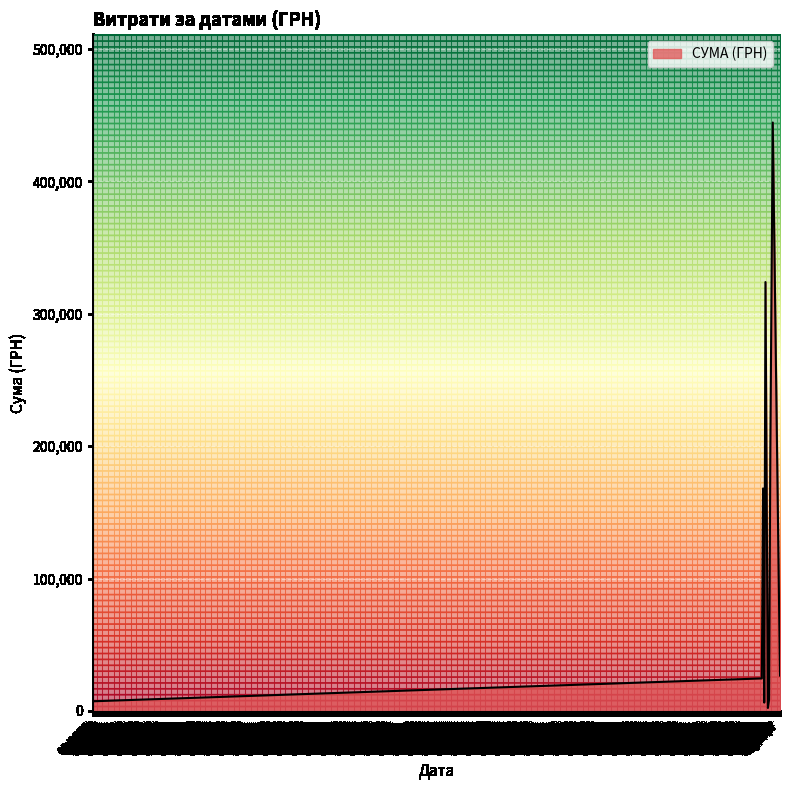

What is the maximum value shown in the chart?

444504.1